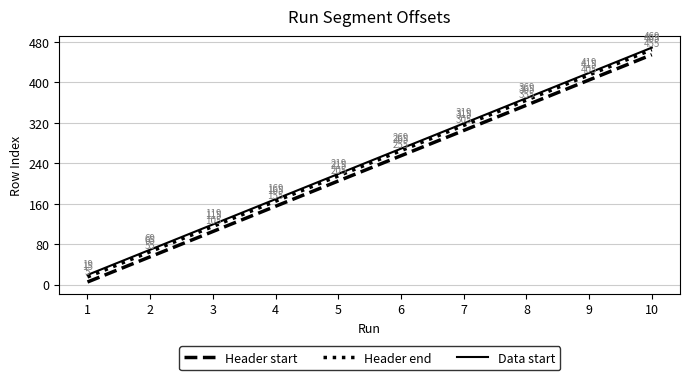

Count the Header start values in the range 105 to 355.

6